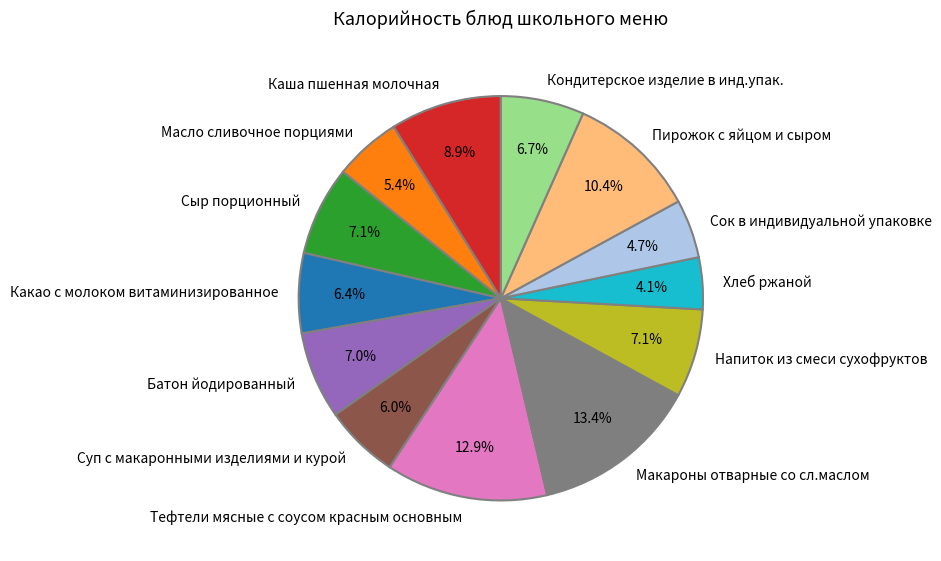

Which category has the smallest portion of the pie?

Хлеб ржаной